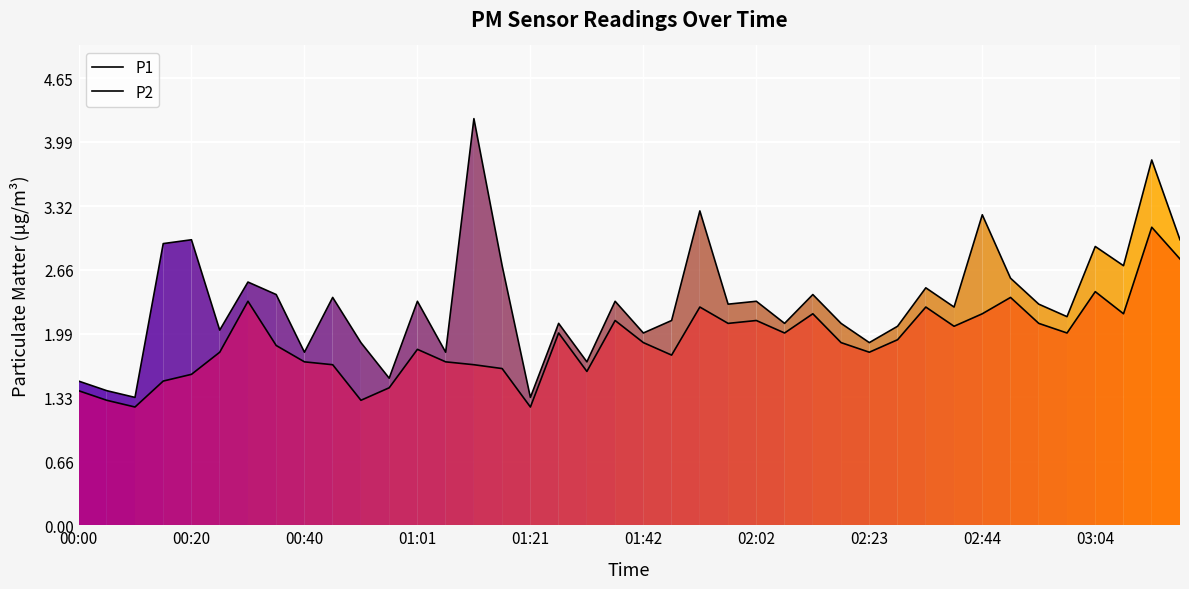

How many lines are shown in the chart?

2